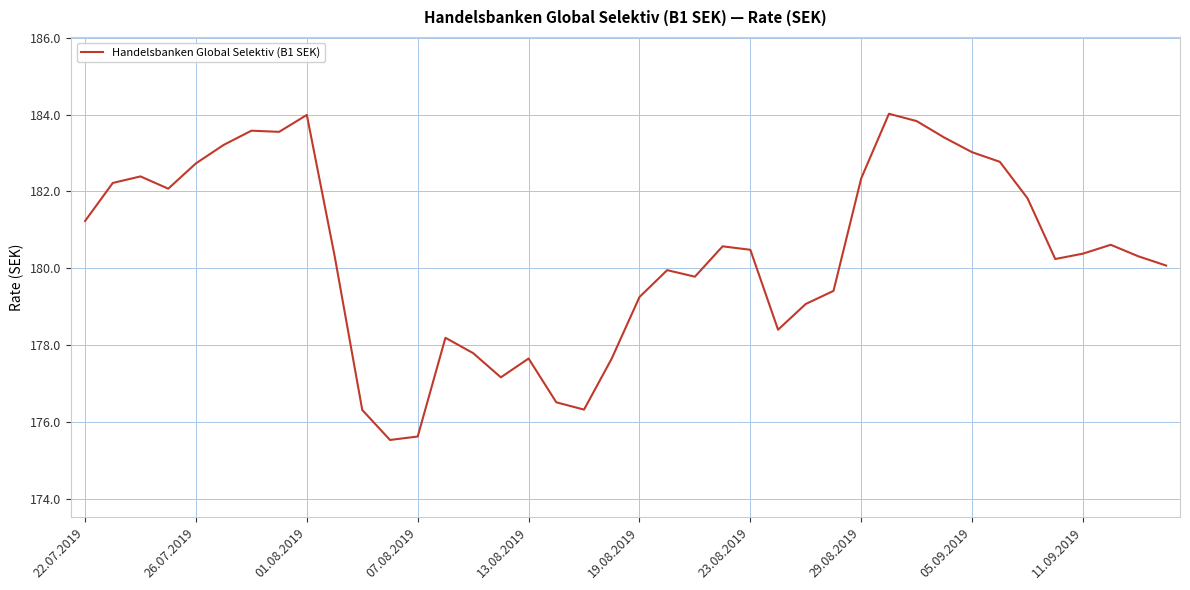

What is the difference between the second highest and minimum values?

8.5